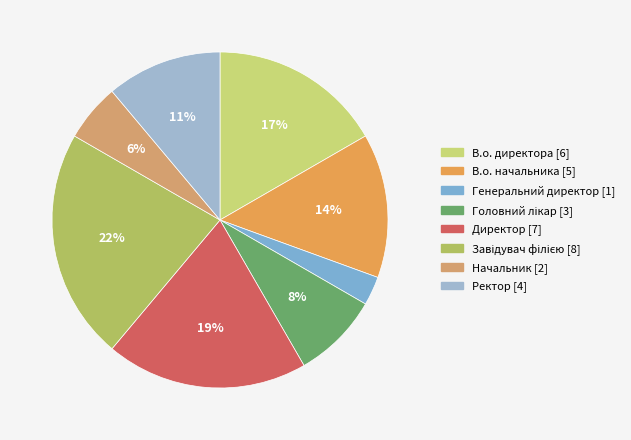

To the nearest percent, what percentage of the pie is Ректор?

11%